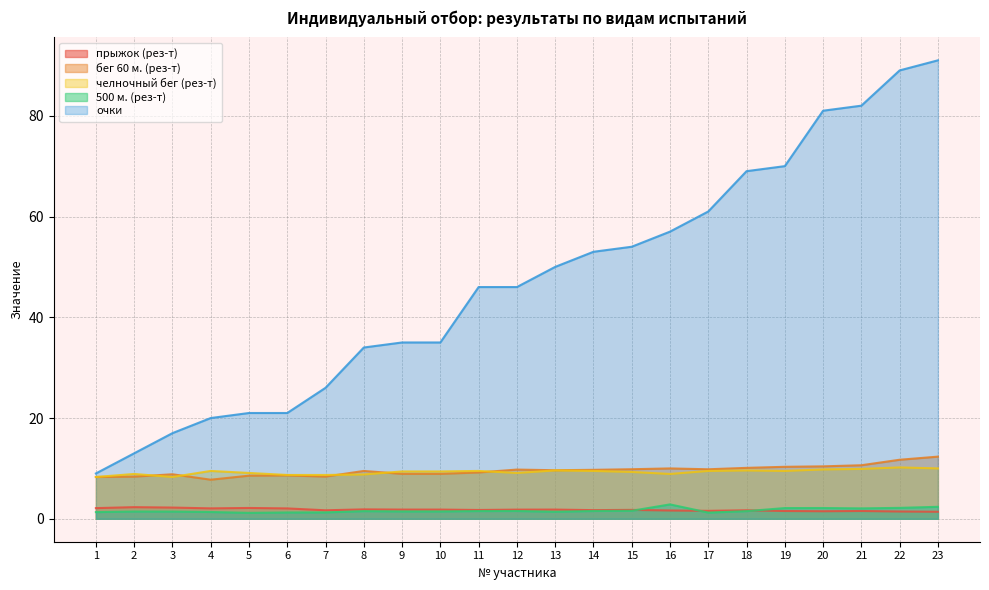

Which series has the largest total across all categories?

очки